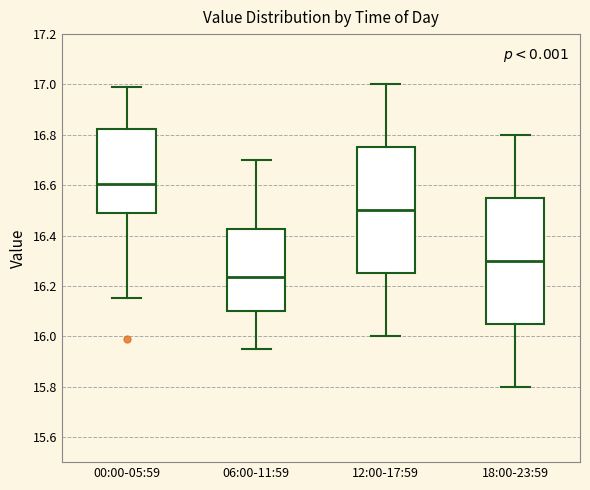

Reading left to right, transcribe this box plot: for each box, give where its median line is, the range the box spans, and where its two whiskers end, as read against the y-axis. The values are not printed on the chart, so give them approximately, as read against the axis.

00:00-05:59: median 16.60, box 16.50 to 16.82, whiskers 16.16 to 17.00
06:00-11:59: median 16.24, box 16.10 to 16.42, whiskers 15.96 to 16.70
12:00-17:59: median 16.50, box 16.26 to 16.76, whiskers 16.00 to 17.00
18:00-23:59: median 16.30, box 16.06 to 16.56, whiskers 15.80 to 16.80